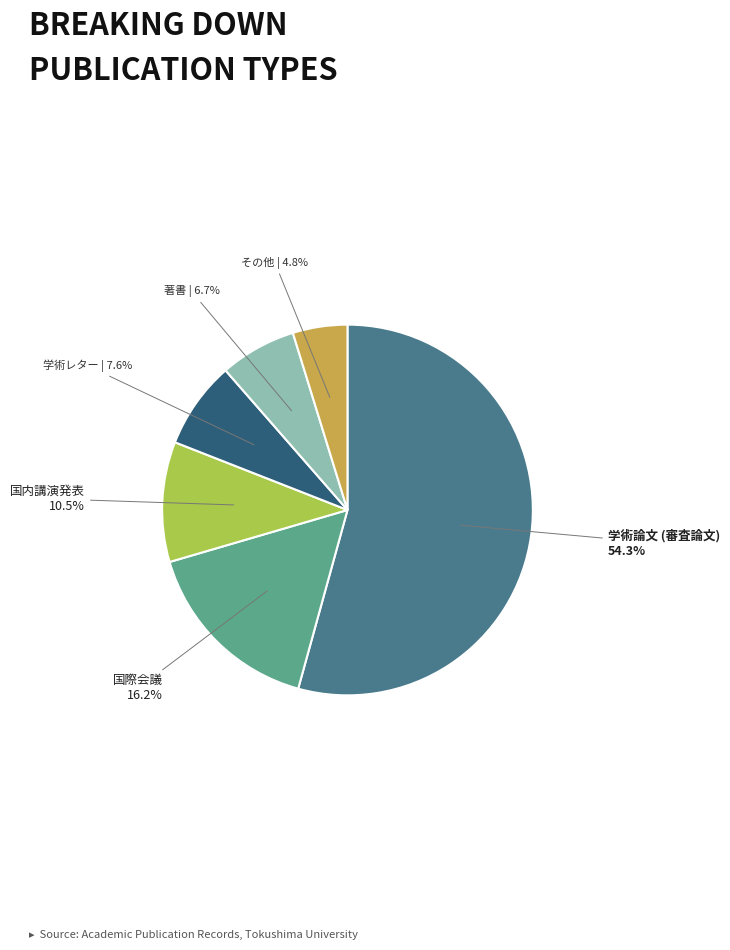

How many slices are in this pie chart?

6